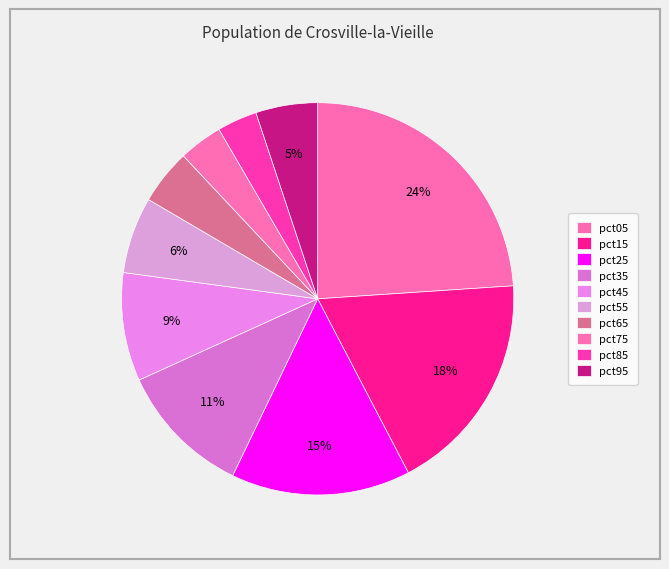

How many slices are in this pie chart?

10